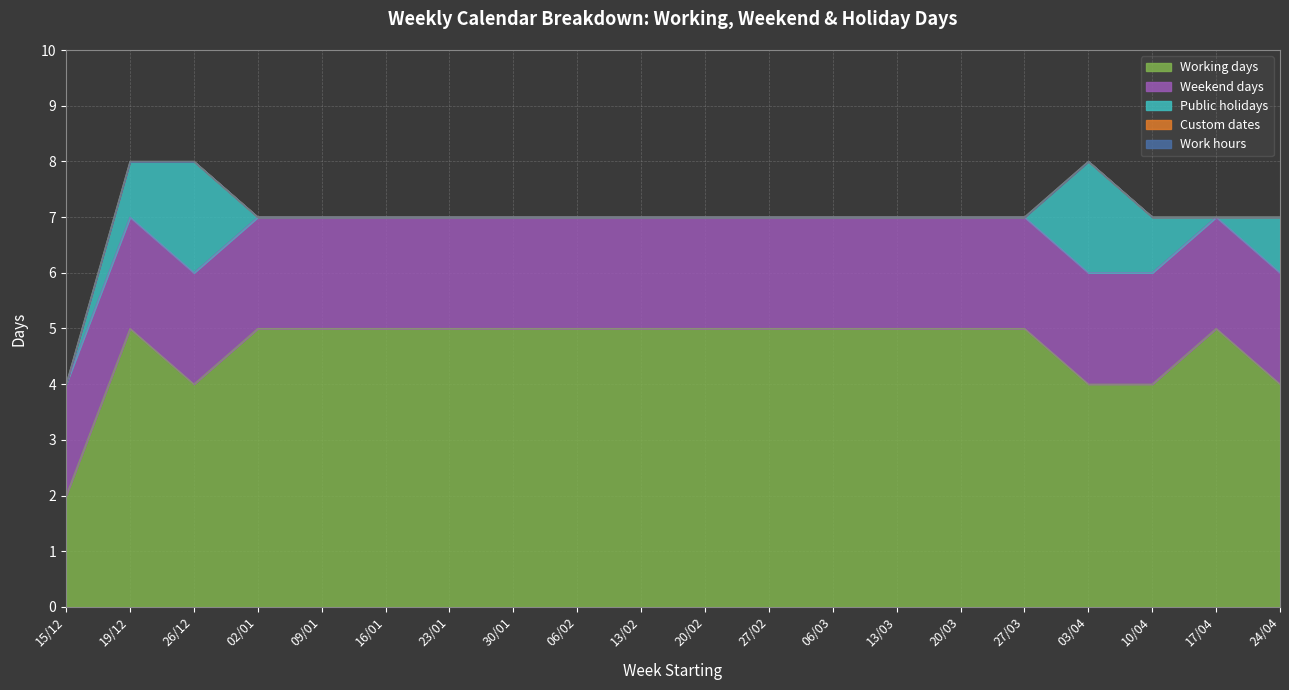

The Custom dates series shows 0 at 06/02. True or false?

True